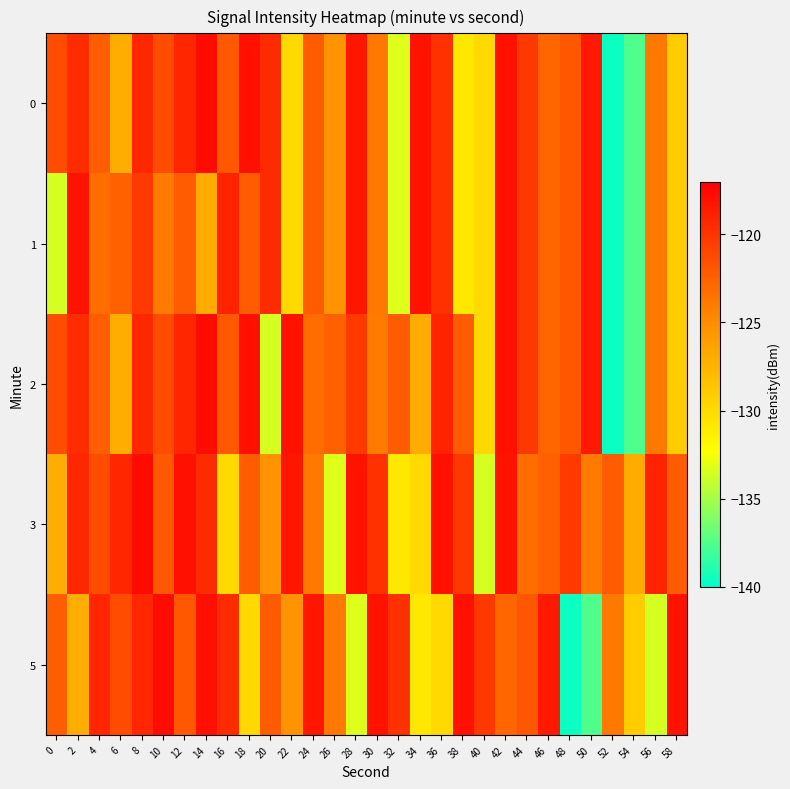

What is the difference between the highest and lowest values at 52?

17.4